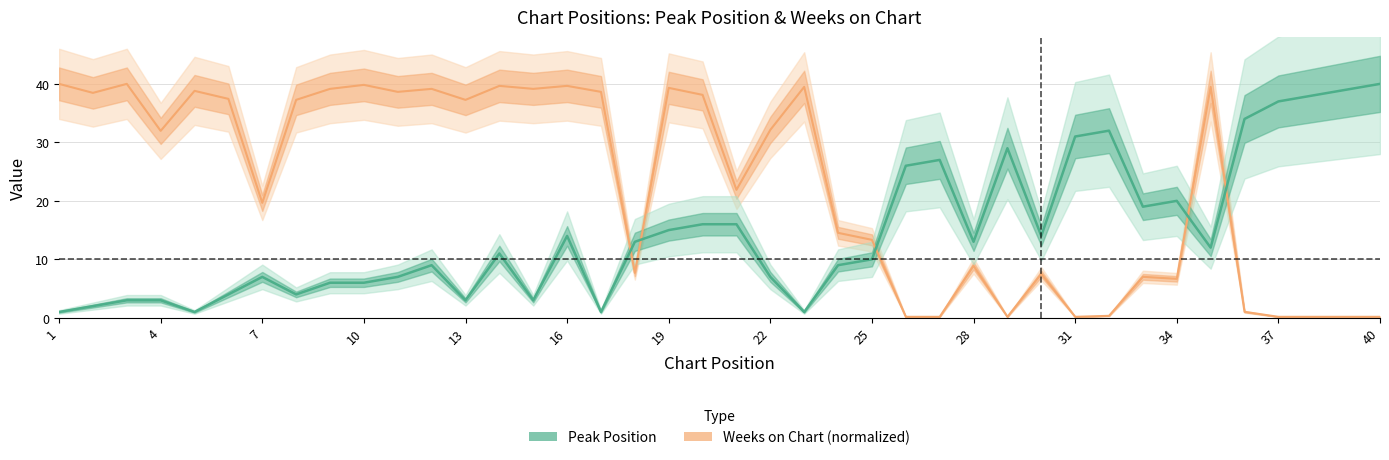

What is the value of the Weeks on Chart point at the 33rd from the left?

7.0